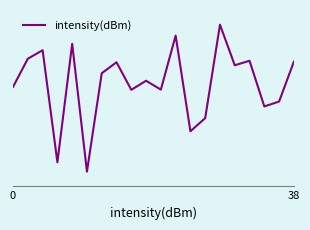

Is this an area chart (filled region under the line)?

No